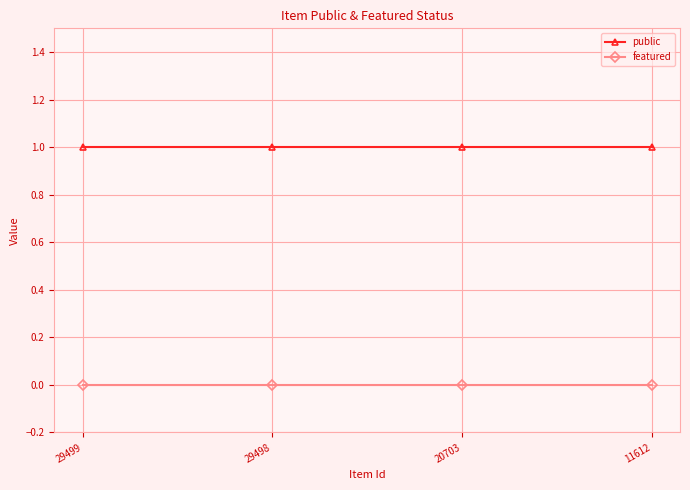

True or false: public has more than 2 points higher than both neighbors.

False